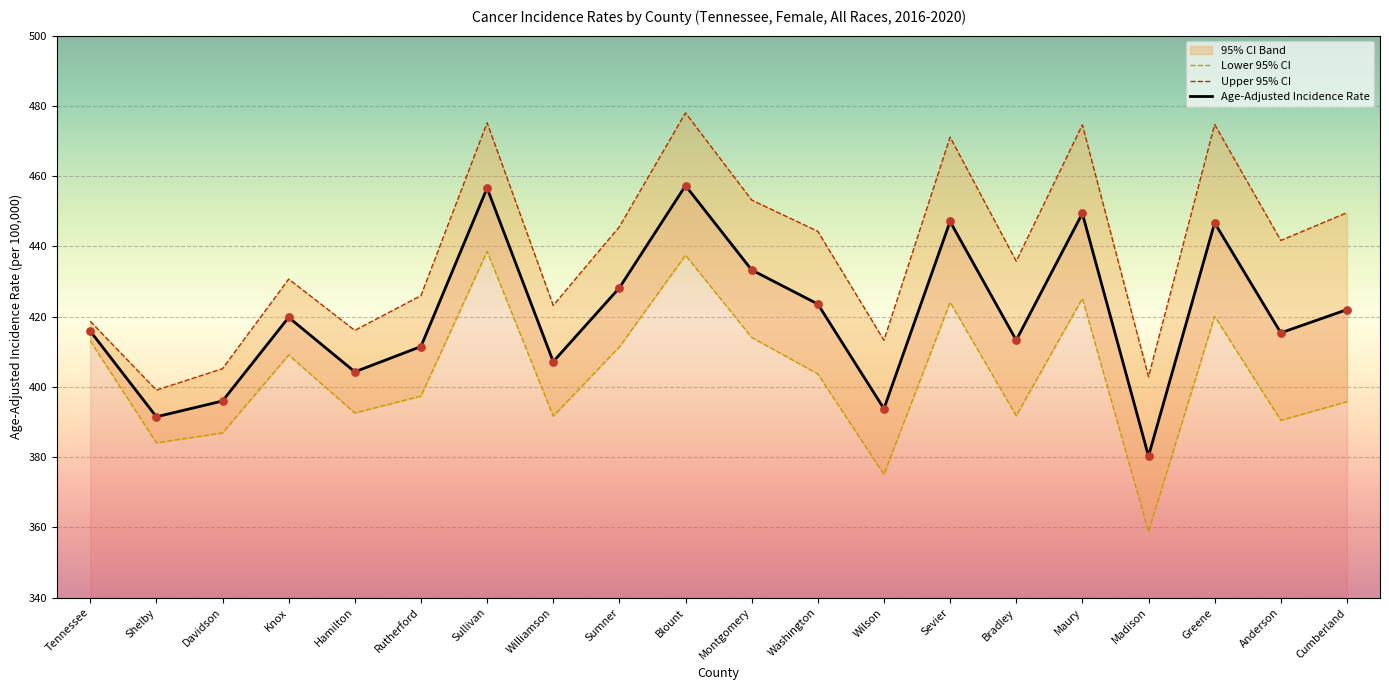

At how many categories does at least one series exceed 371?

20